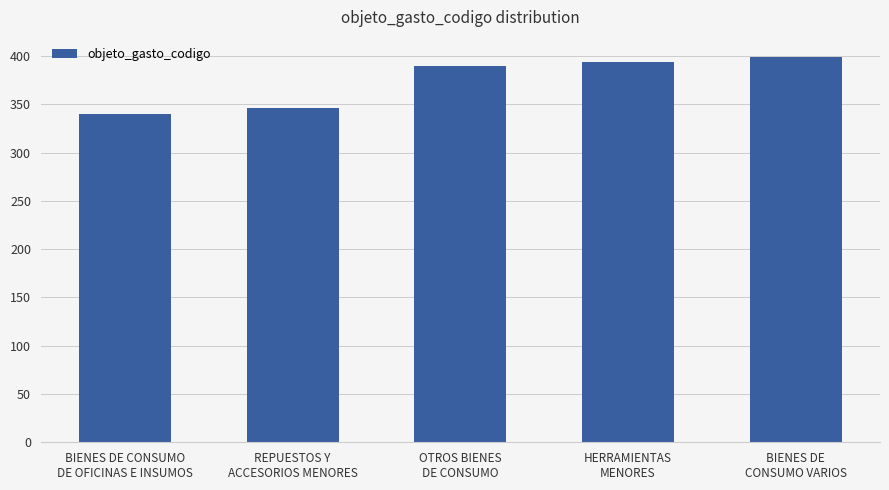

What is the average value?

374